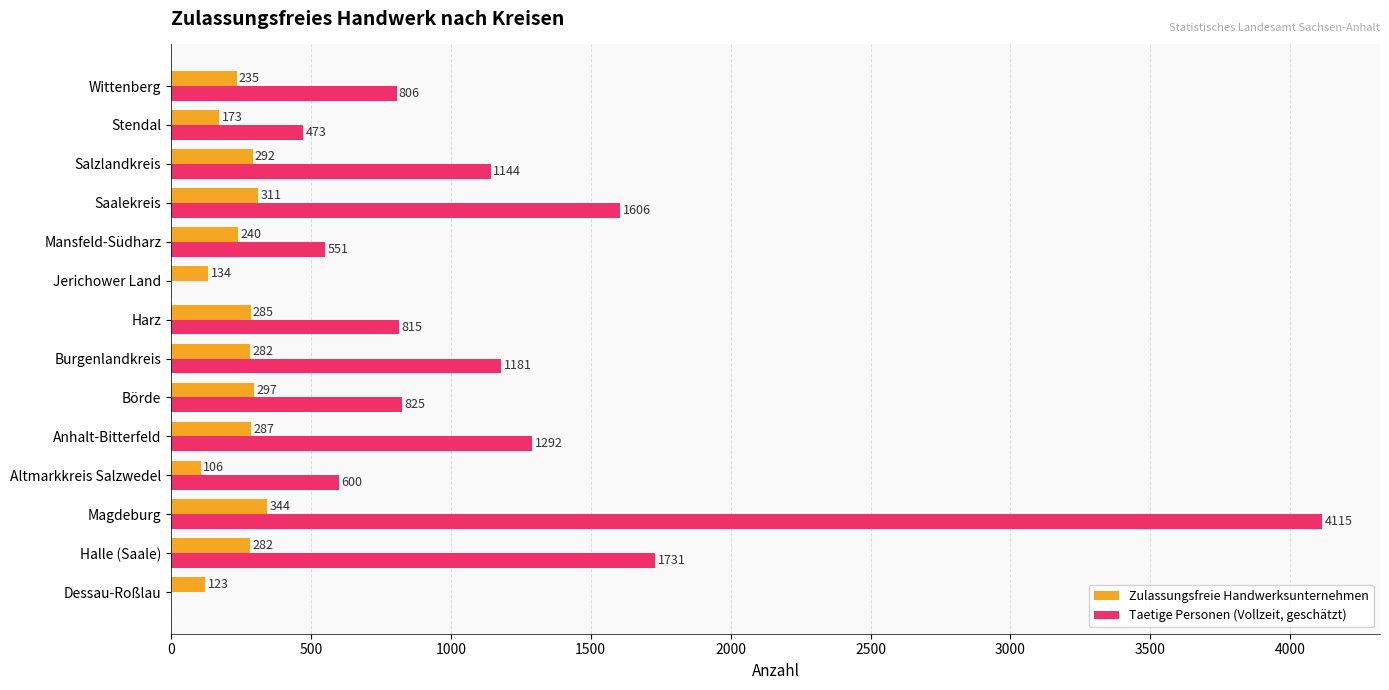

What is the maximum value shown in the chart?

4115